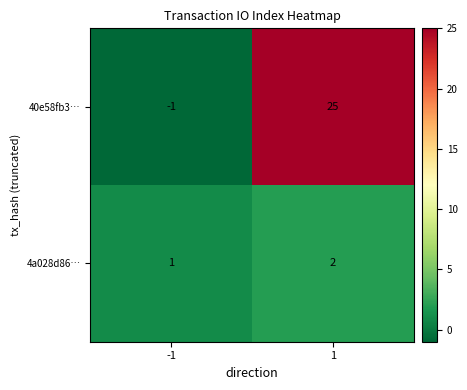

Which category has the lowest value across all series?

-1